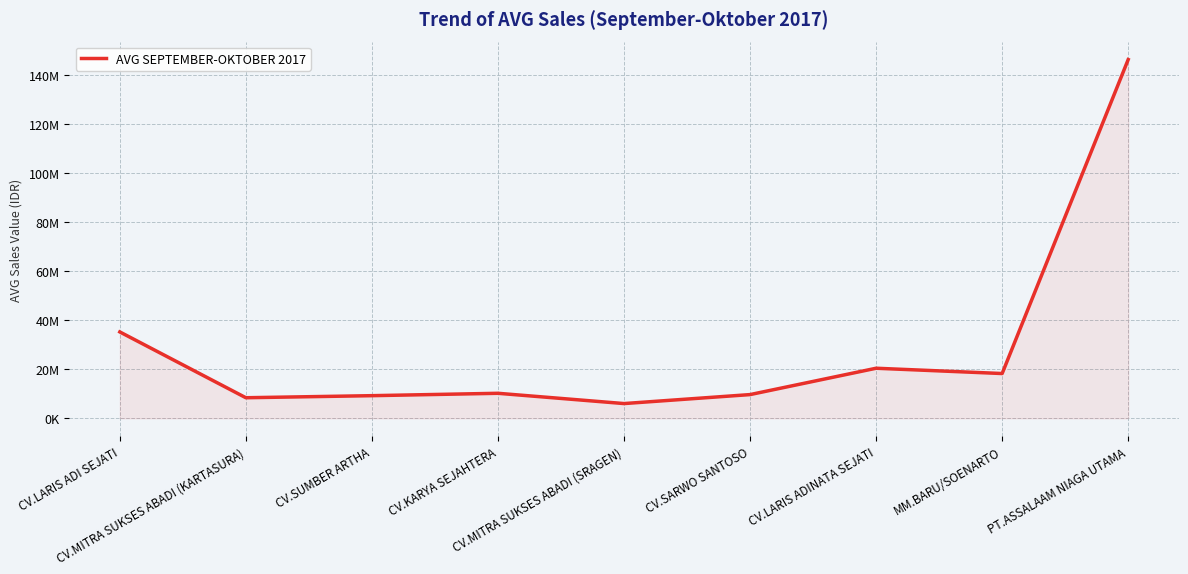

Rank the categories by value from highest to lowest.

PT.ASSALAAM NIAGA UTAMA, CV.LARIS ADI SEJATI, CV.LARIS ADINATA SEJATI, MM.BARU/SOENARTO, CV.KARYA SEJAHTERA, CV.SARWO SANTOSO, CV.SUMBER ARTHA, CV.MITRA SUKSES ABADI (KARTASURA), CV.MITRA SUKSES ABADI (SRAGEN)